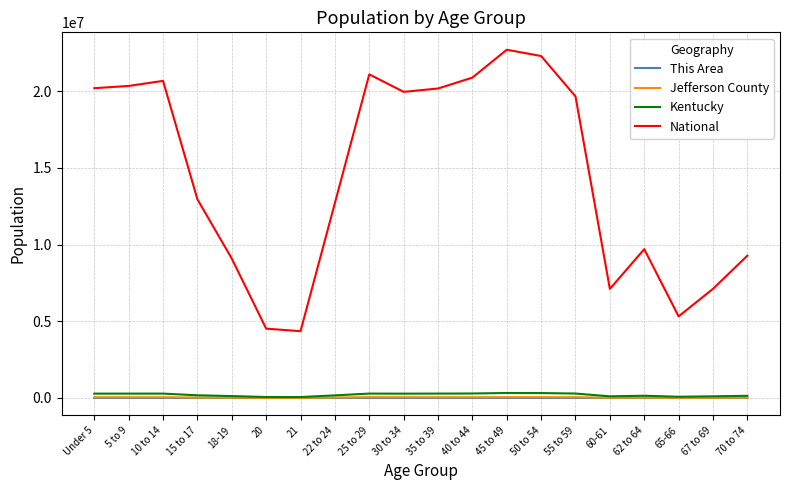

True or false: Kentucky and National cross at least once.

False